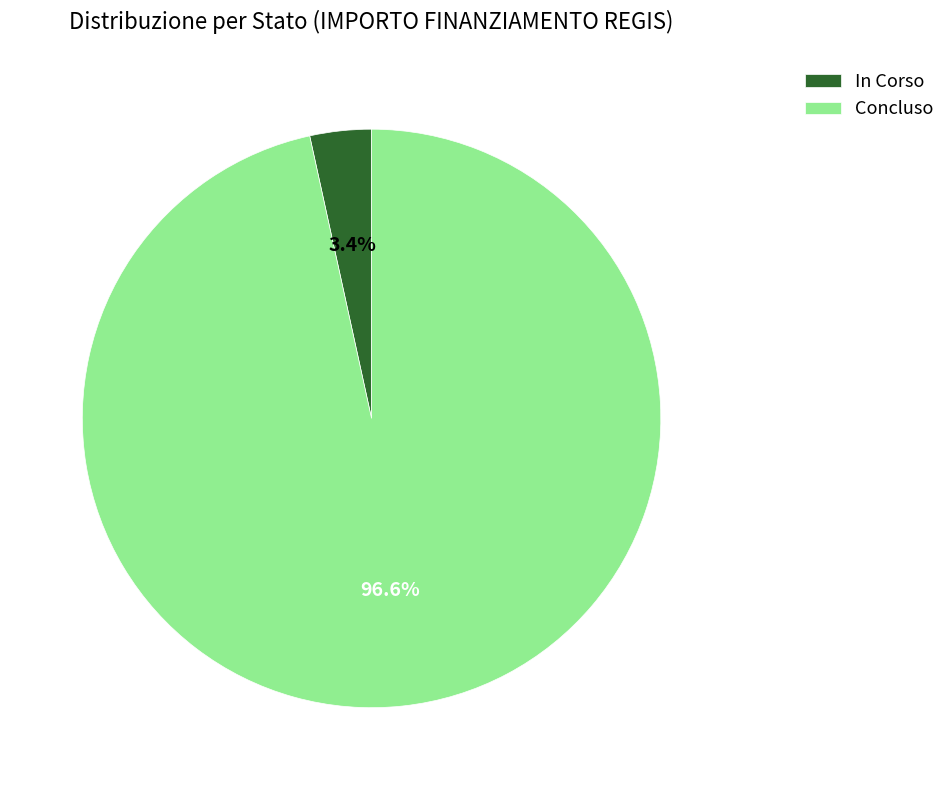

What percentage is NOT represented by In Corso?

96.6%